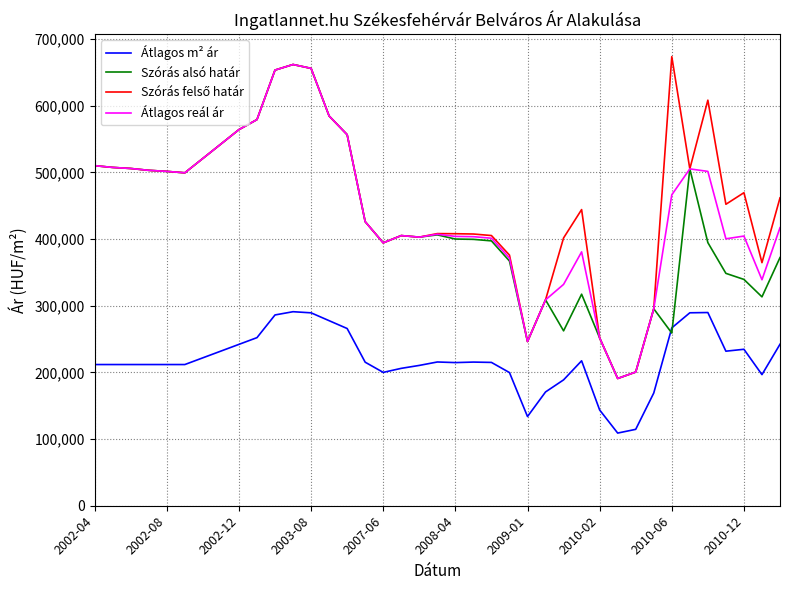

What is the smallest value displayed?

108974